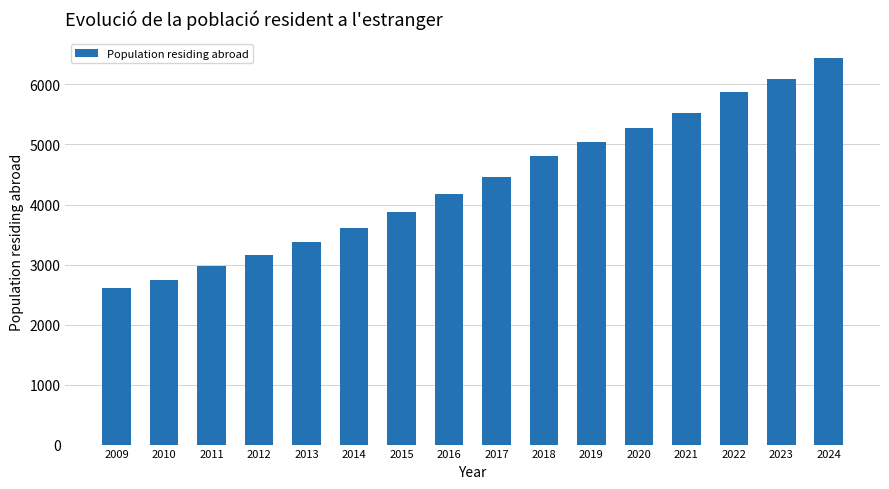

What is the sum of all values?

70039